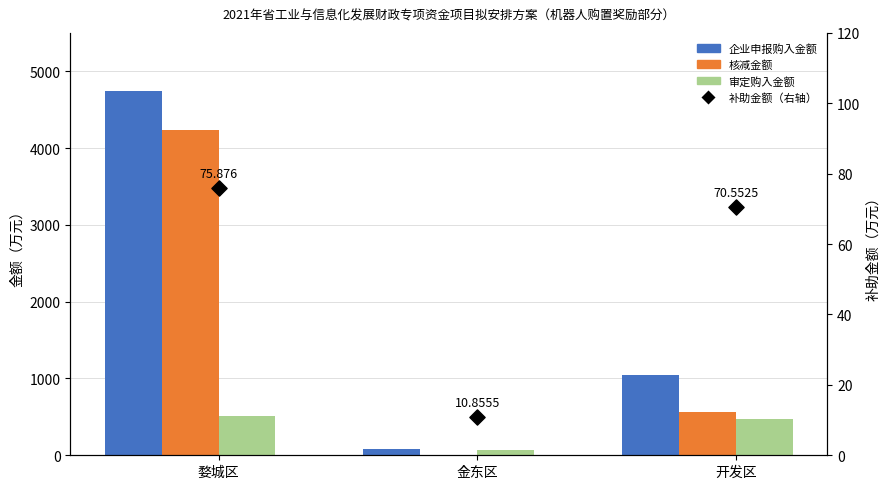

At how many categories does at least one series exceed 2090?

1